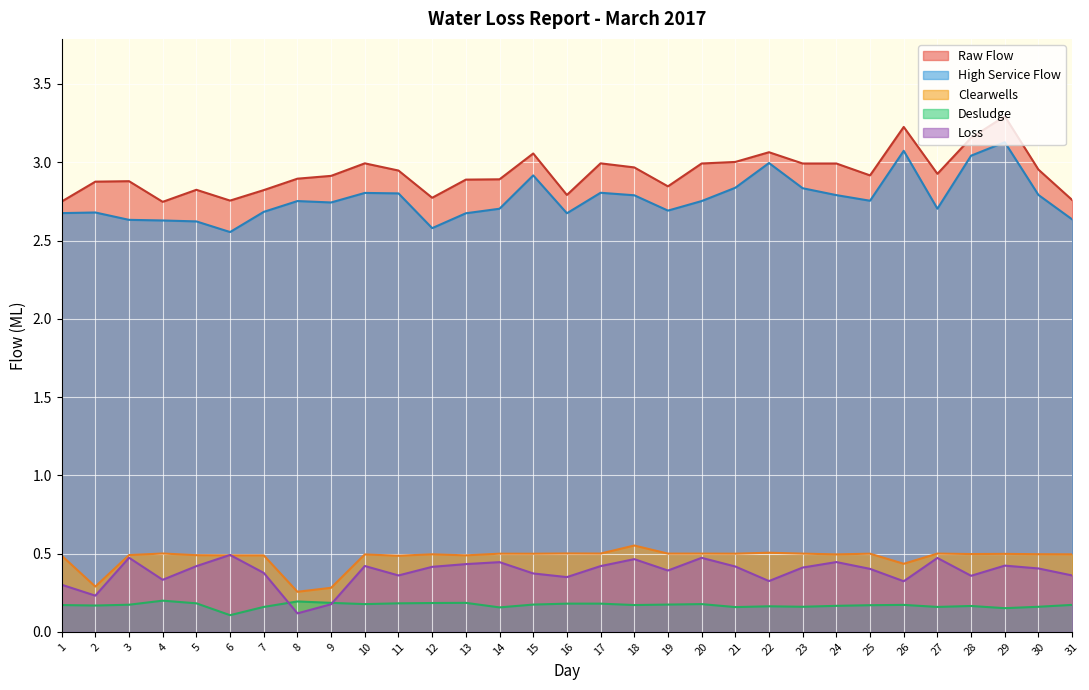

What is the value of the Clearwells point at the 15th from the left?

0.5